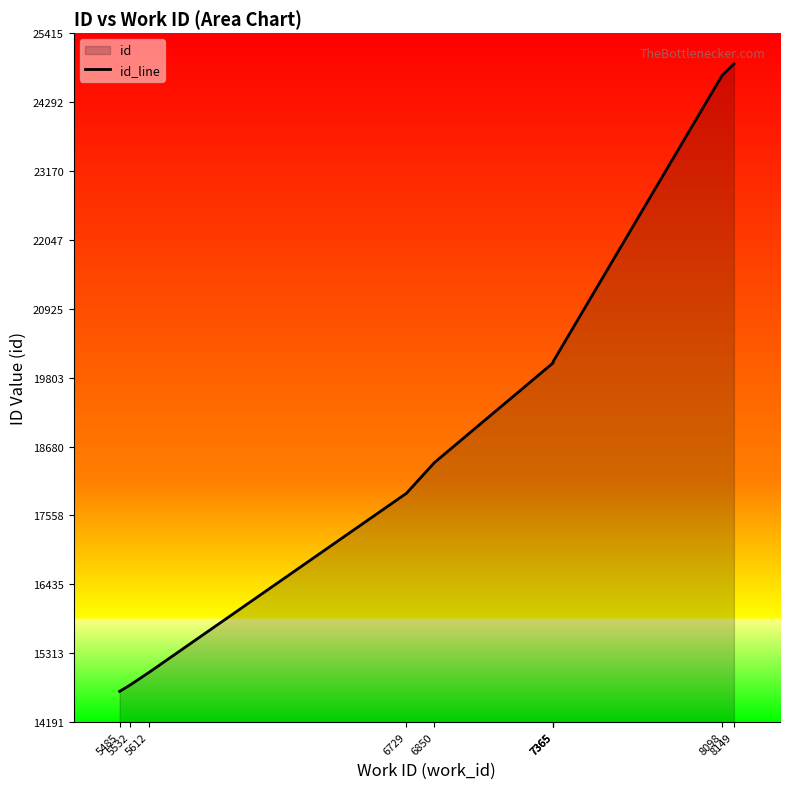

Reading left to right, transcribe all the data shown in this chart.

14691	14799	14999	17919	18418	20043	20047	20064	24727	24915